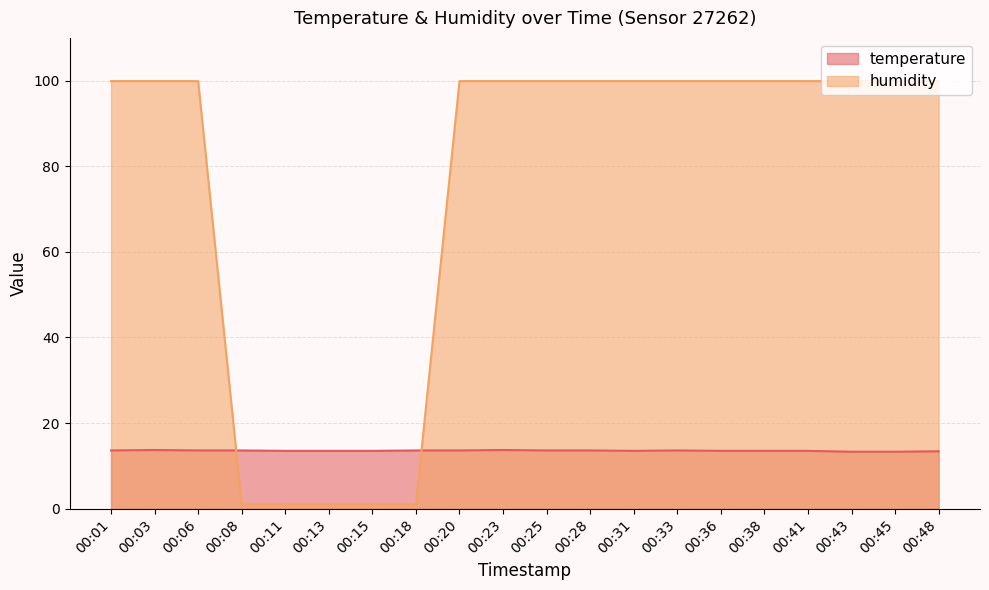

Is it true that humidity equals 158.2 at 00:20?

False